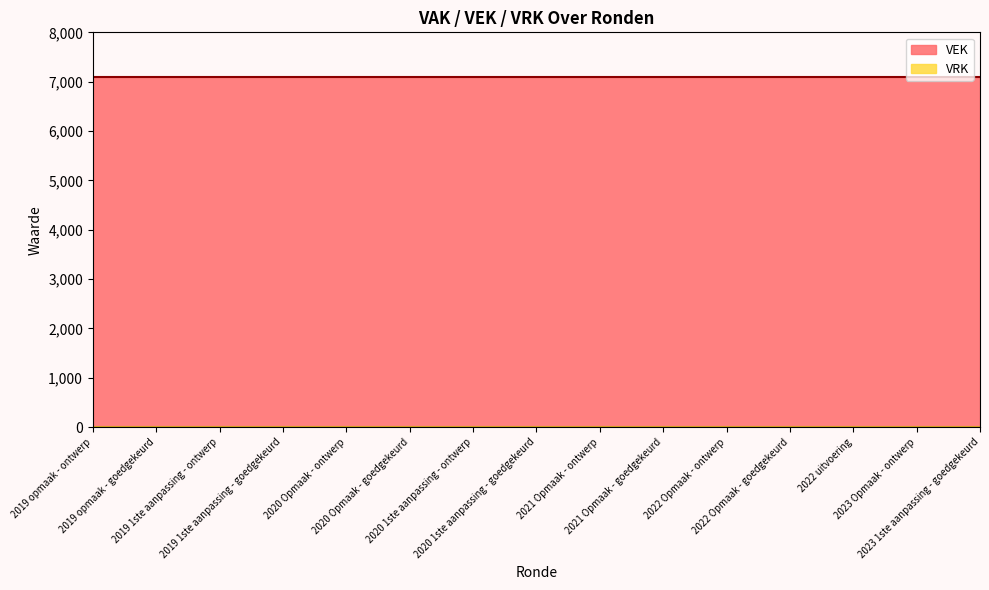

Reading left to right, transcribe all the data shown in this chart.

VEK: 7087	7087	7087	7087	7087	7087	7087	7087	7087	7087	7087	7087	7087	7087	7087
VRK: 0	0	0	0	0	0	0	0	0	0	0	0	0	0	0